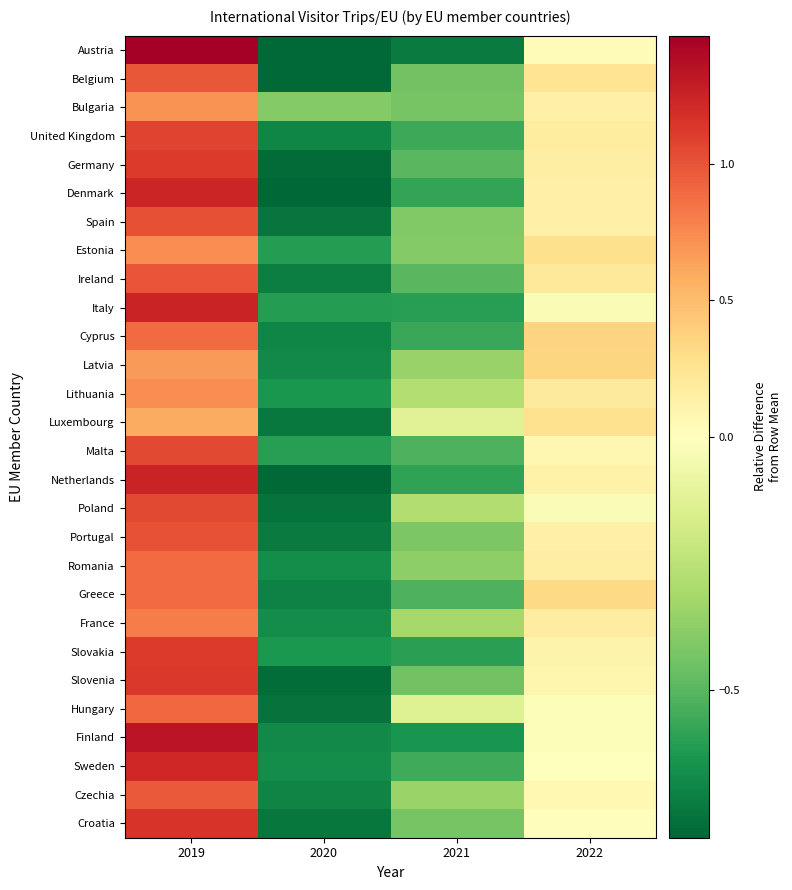

Which series changed the most between 2019 and 2022?

Austria